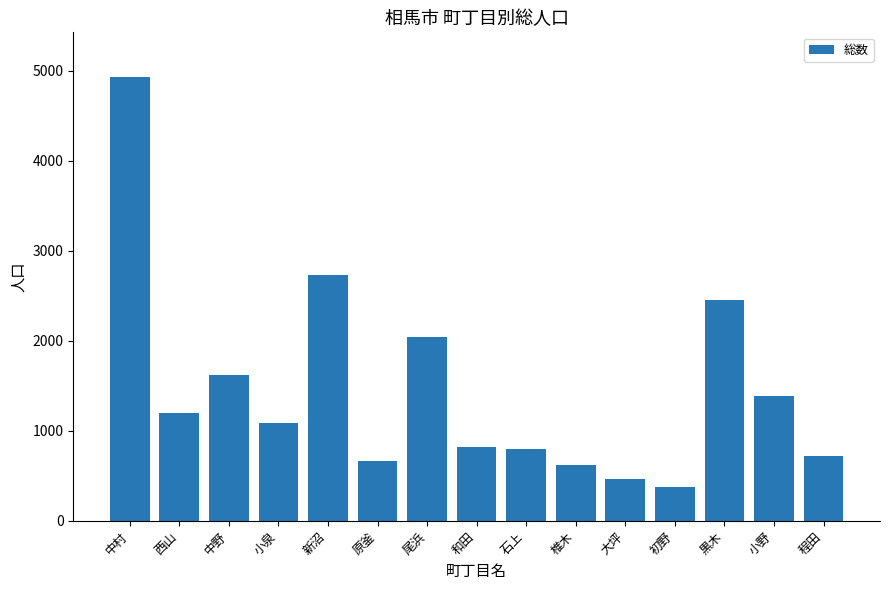

At which label is the value closest to 2652?

新沼